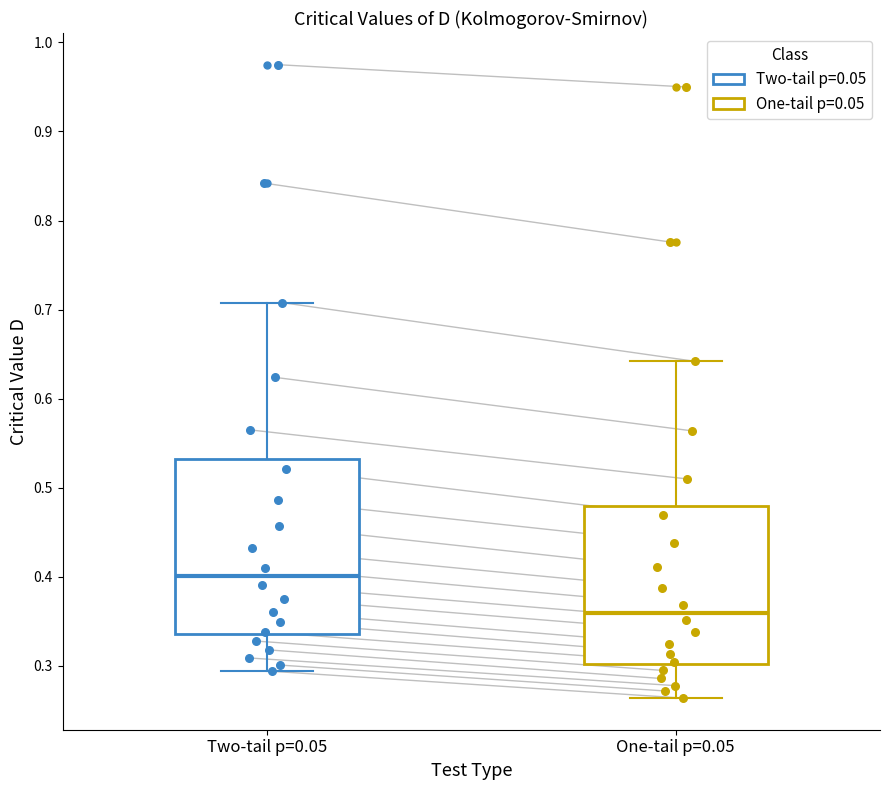

Reading left to right, transcribe this box plot: for each box, give where its median line is, the range the box spans, and where its two whiskers end, as read against the y-axis. The values are not printed on the chart, so give them approximately, as read against the axis.

Two-tail p=0.05: median 0.40, box 0.34 to 0.53, whiskers 0.29 to 0.71
One-tail p=0.05: median 0.36, box 0.30 to 0.48, whiskers 0.26 to 0.64